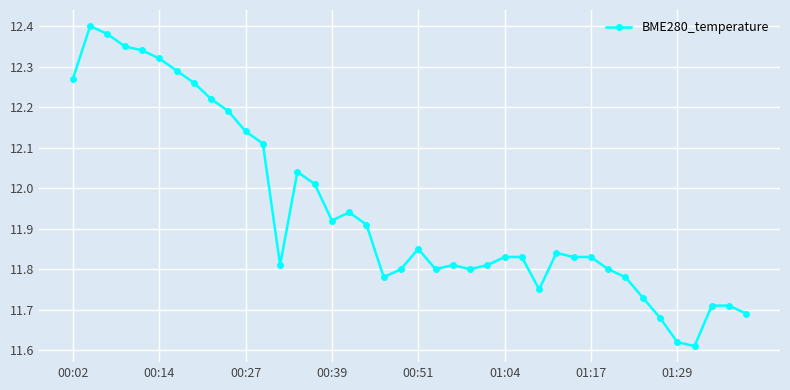

What is the difference between the maximum and second lowest values?

0.8